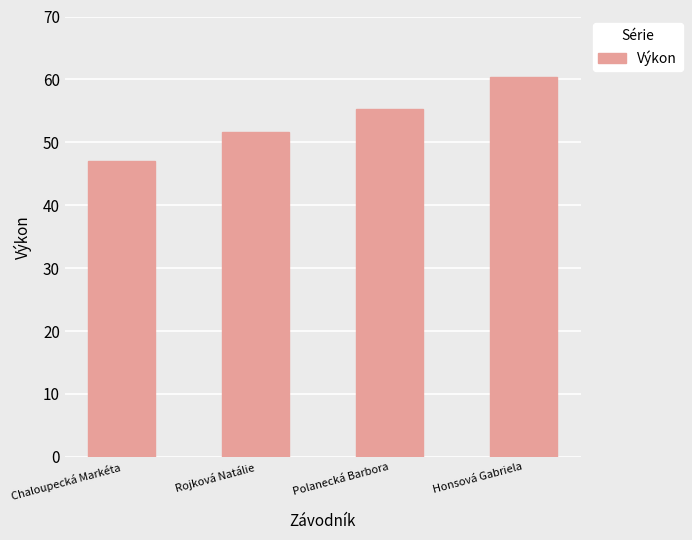

What is the greatest value displayed?

60.3